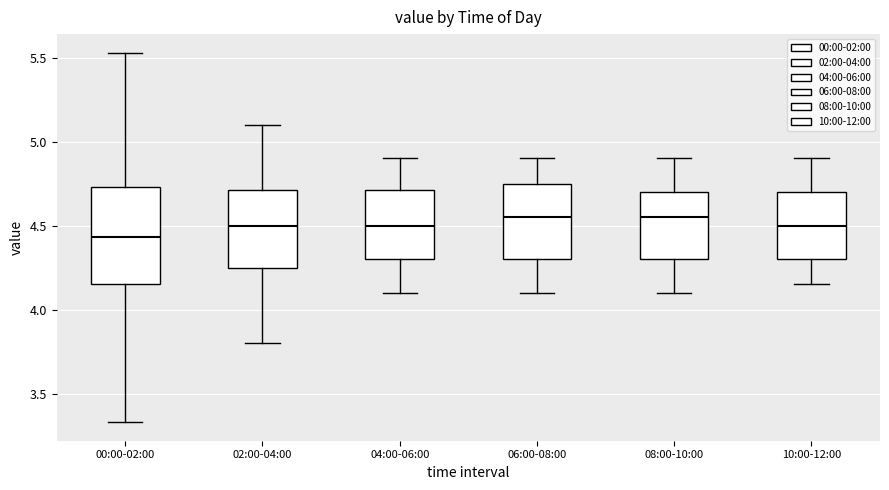

Reading left to right, read every box against the y-axis: the position of its median line, the range the box covers, and the ends of its whiskers. The values are not printed on the chart, so give them approximately, as read against the axis.

00:00-02:00: median 4.45, box 4.15 to 4.75, whiskers 3.35 to 5.55
02:00-04:00: median 4.50, box 4.25 to 4.70, whiskers 3.80 to 5.10
04:00-06:00: median 4.50, box 4.30 to 4.70, whiskers 4.10 to 4.90
06:00-08:00: median 4.55, box 4.30 to 4.75, whiskers 4.10 to 4.90
08:00-10:00: median 4.55, box 4.30 to 4.70, whiskers 4.10 to 4.90
10:00-12:00: median 4.50, box 4.30 to 4.70, whiskers 4.15 to 4.90